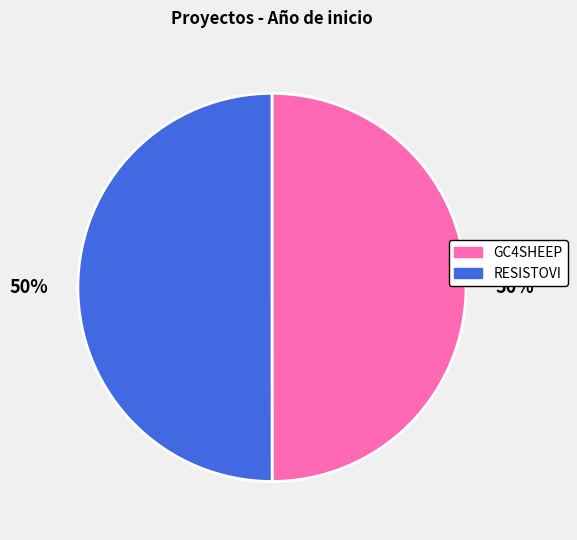

What is the ratio of the value at RESISTOVI to the value at GC4SHEEP?

1.0